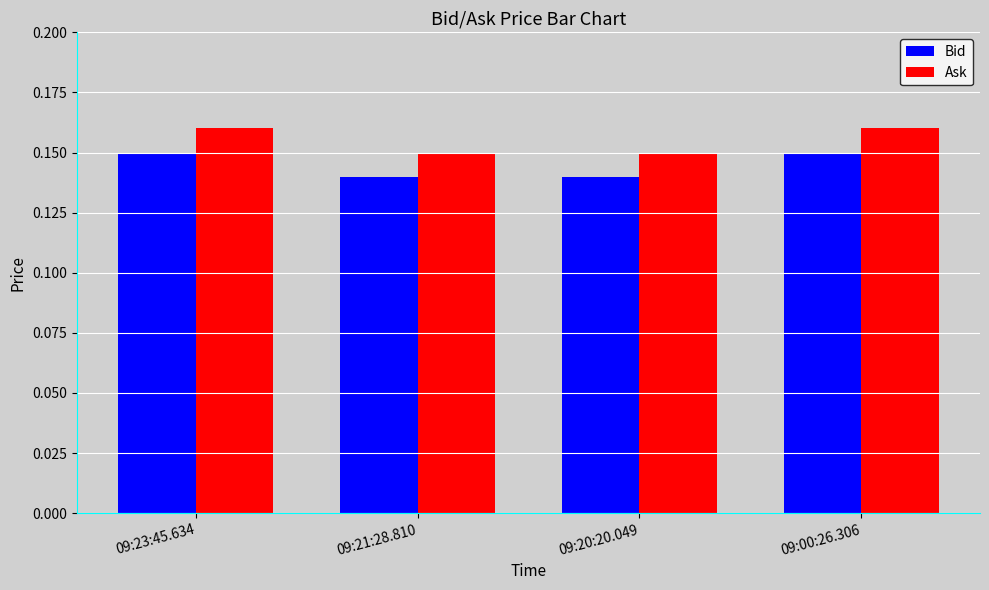

What is the total value across all series at 09:20:20.049?

0.3